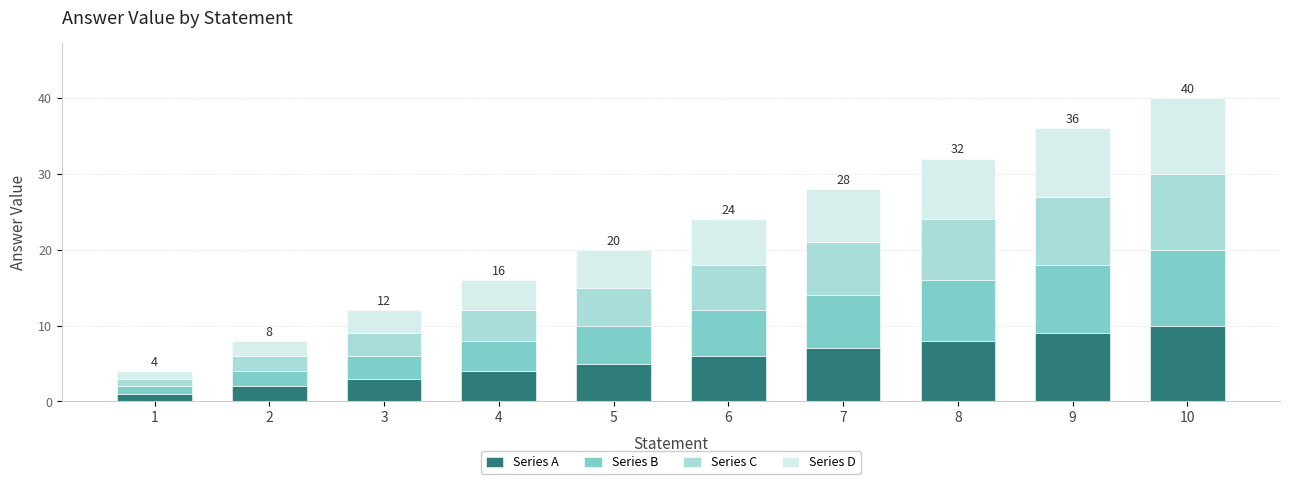

Rank the categories by Series A value from highest to lowest.

10, 9, 8, 7, 6, 5, 4, 3, 2, 1